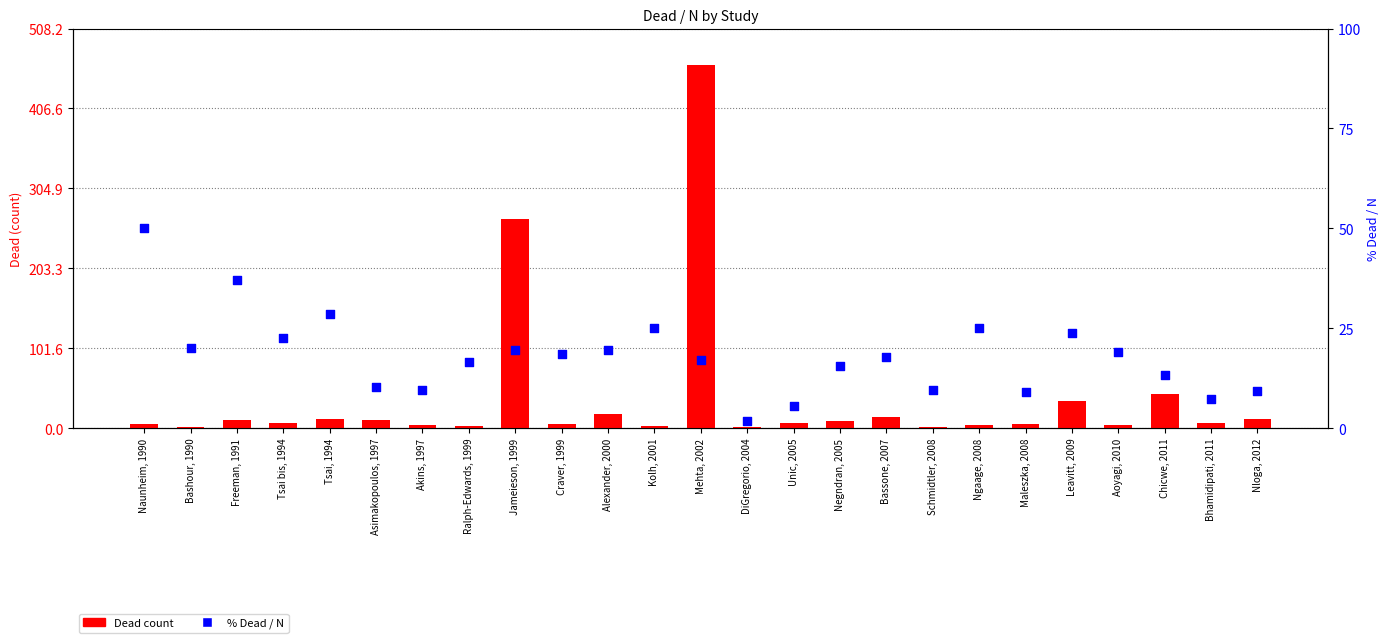

Which series has the largest total across all categories?

Dead count